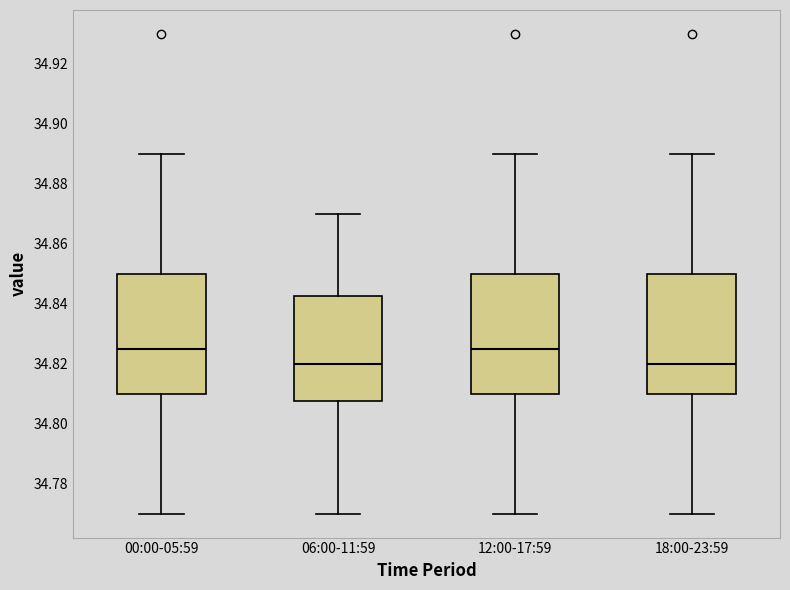

Where does the upper whisker of the box for 00:00-05:59 end on the y-axis? The values are not printed on the chart, so give them approximately, as read against the axis.

34.890